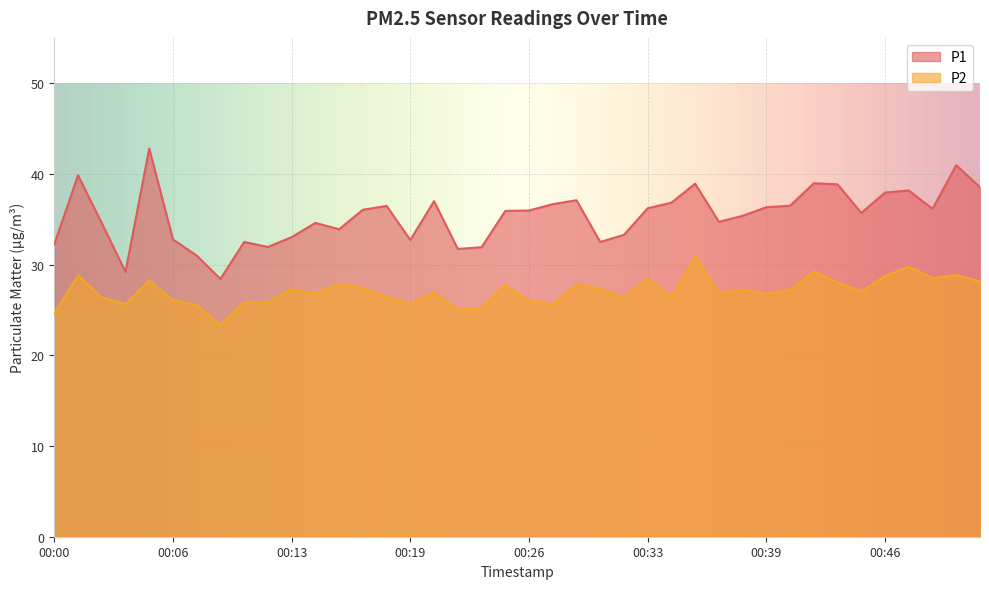

What is the difference between the P2 values at 00:21 and 00:01?

1.9